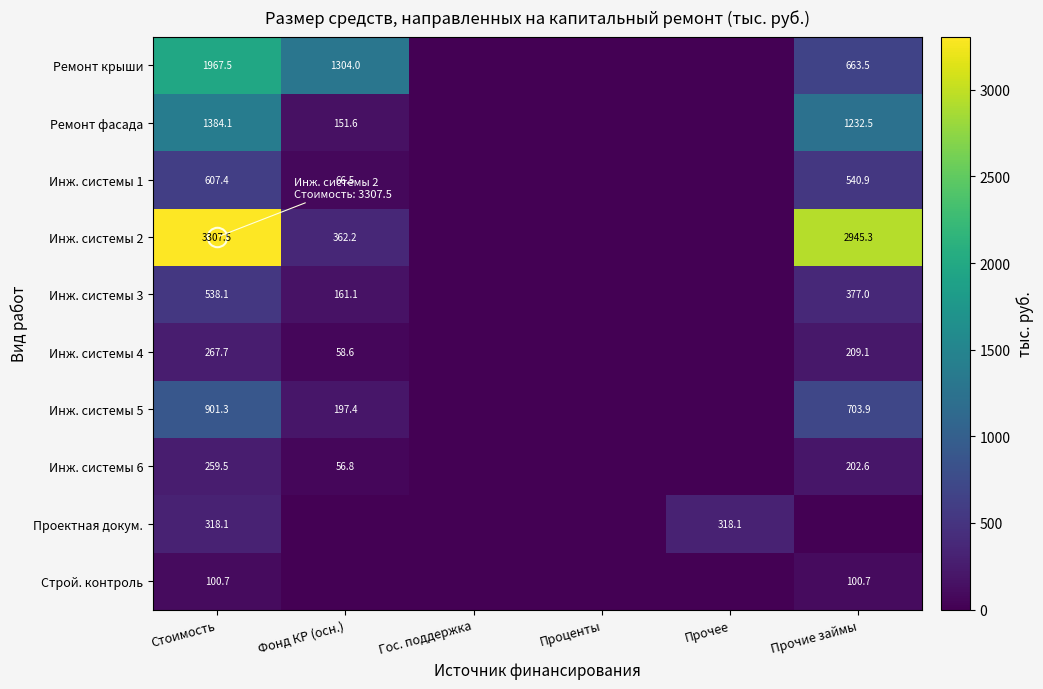

What is the maximum value shown in the chart?

3307.5